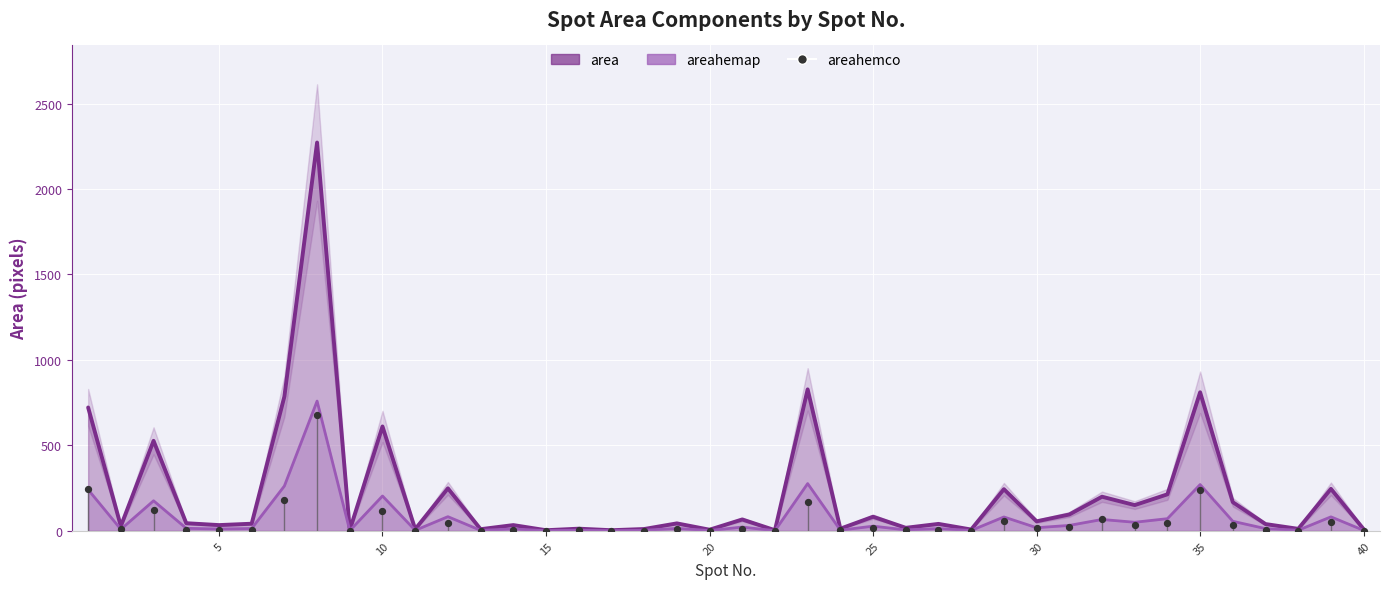

Which series reaches the maximum Y coordinate?

area